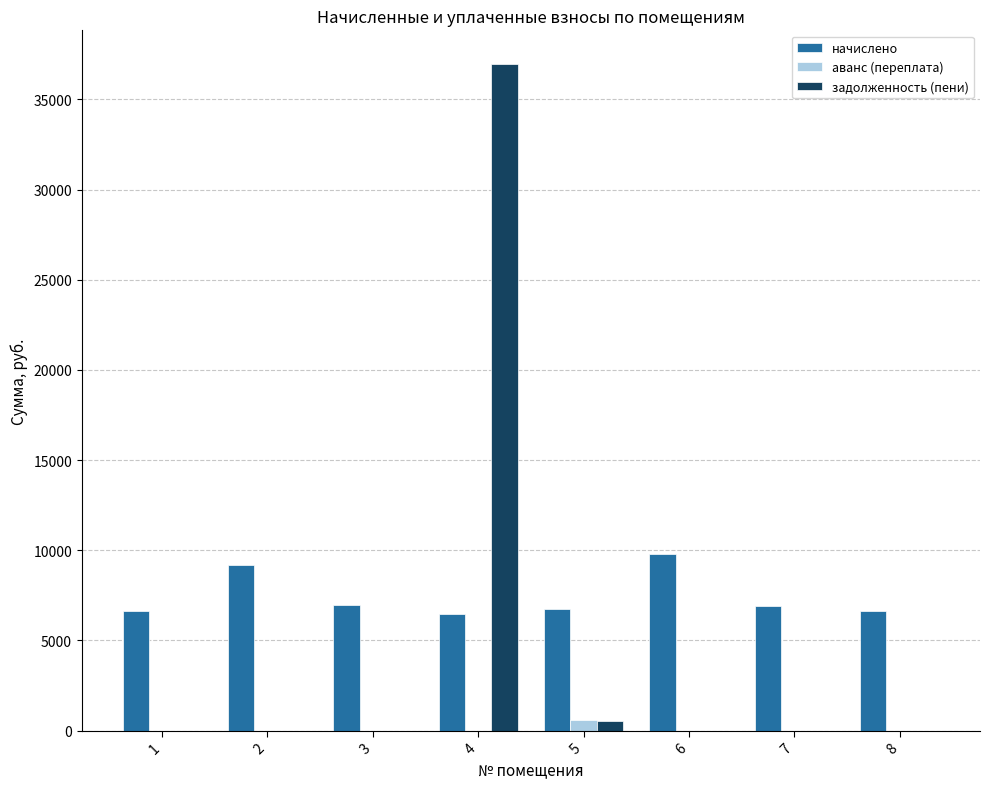

Is the value of аванс (переплата) at 5 greater than the value of начислено at 6?

No